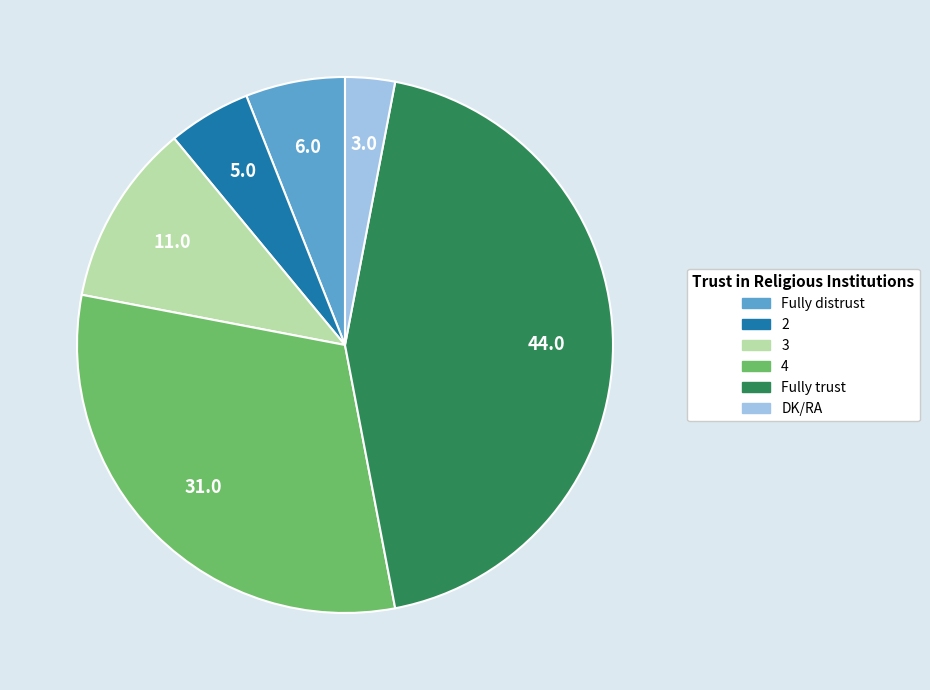

Between 4 and DK/RA, which is larger?

4